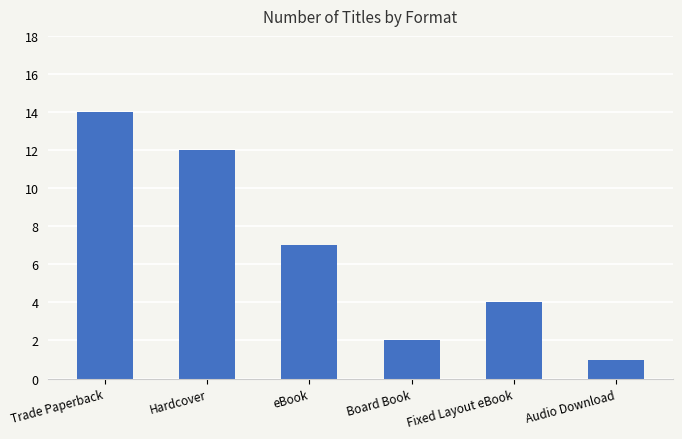

What is the sum of the values at Hardcover and Fixed Layout eBook?

16